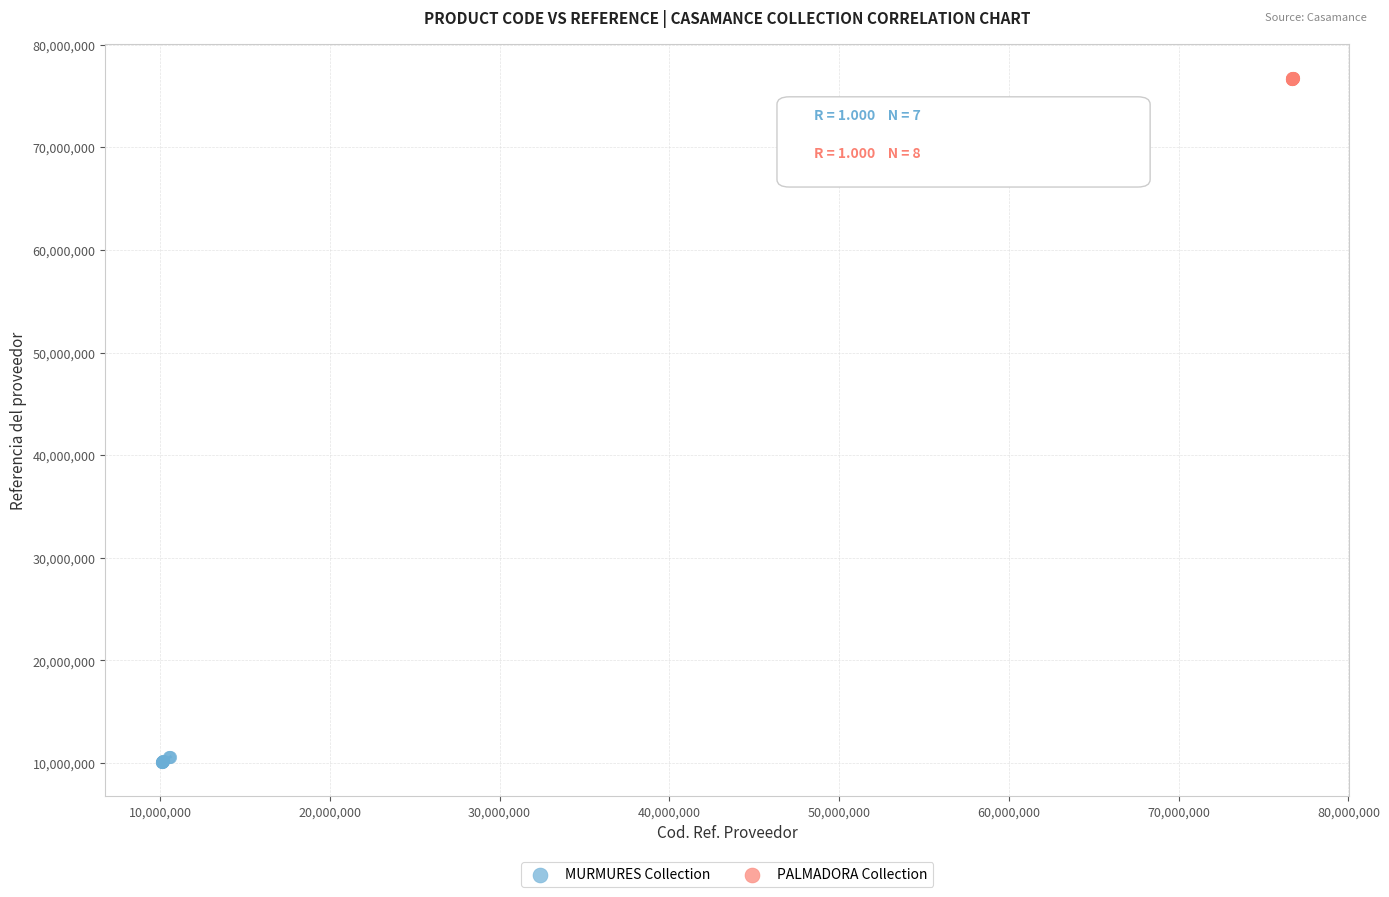

Which series contains the lowest Y value?

MURMURES Collection